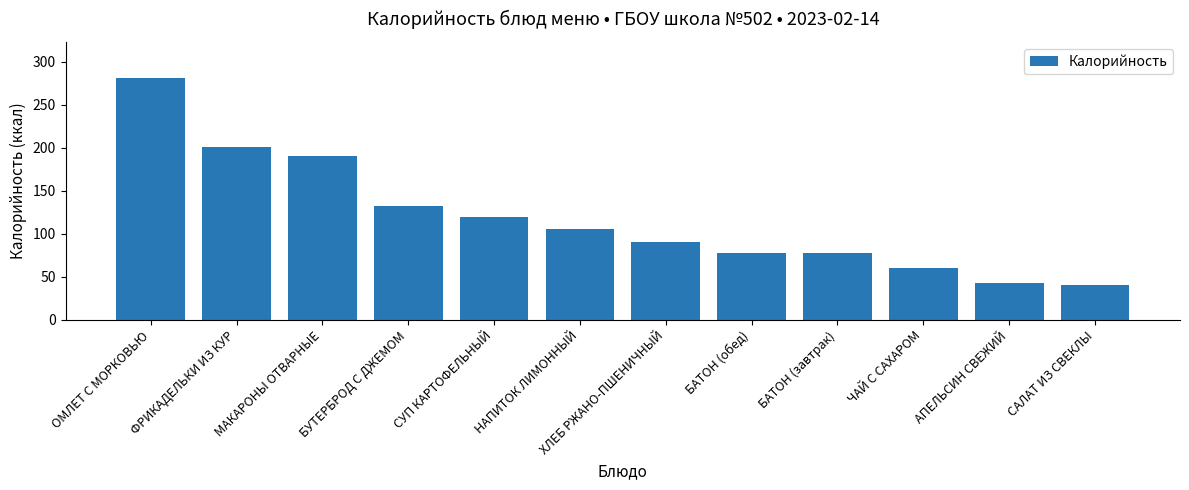

What is the ratio of the value at МАКАРОНЫ ОТВАРНЫЕ to the value at СУП КАРТОФЕЛЬНЫЙ?

1.6